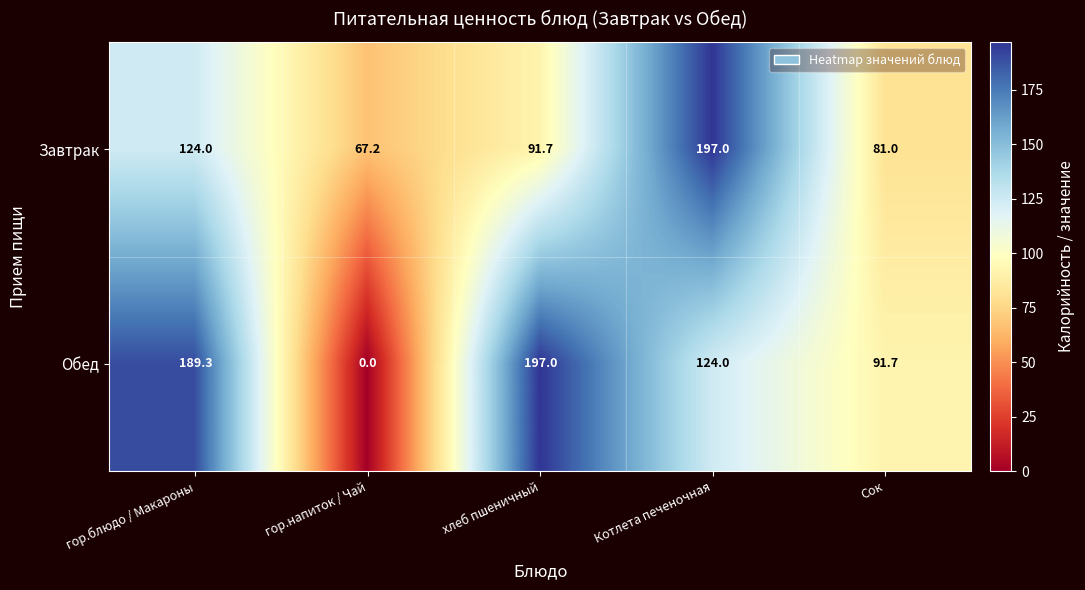

What is the sum of all Завтрак values?

560.9